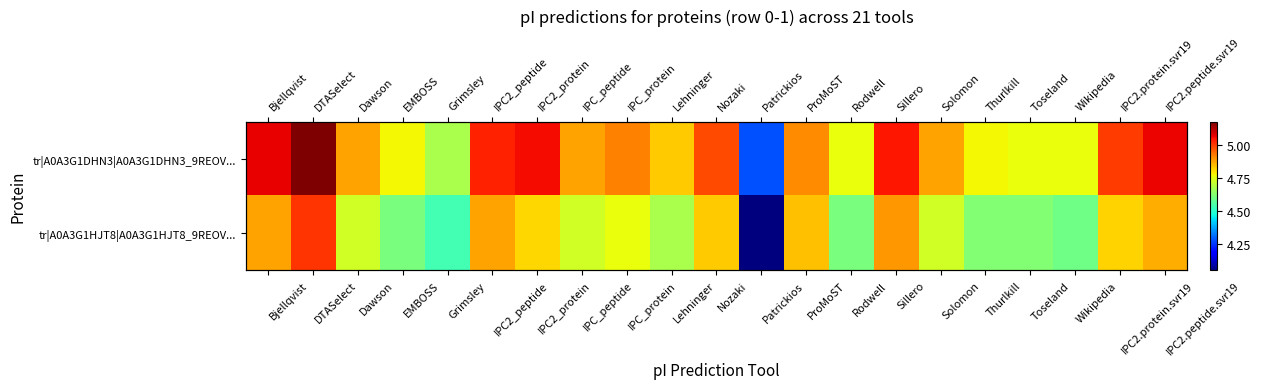

Which series has the largest range (max minus min)?

tr|A0A3G1HJT8|A0A3G1HJT8_9REOV...